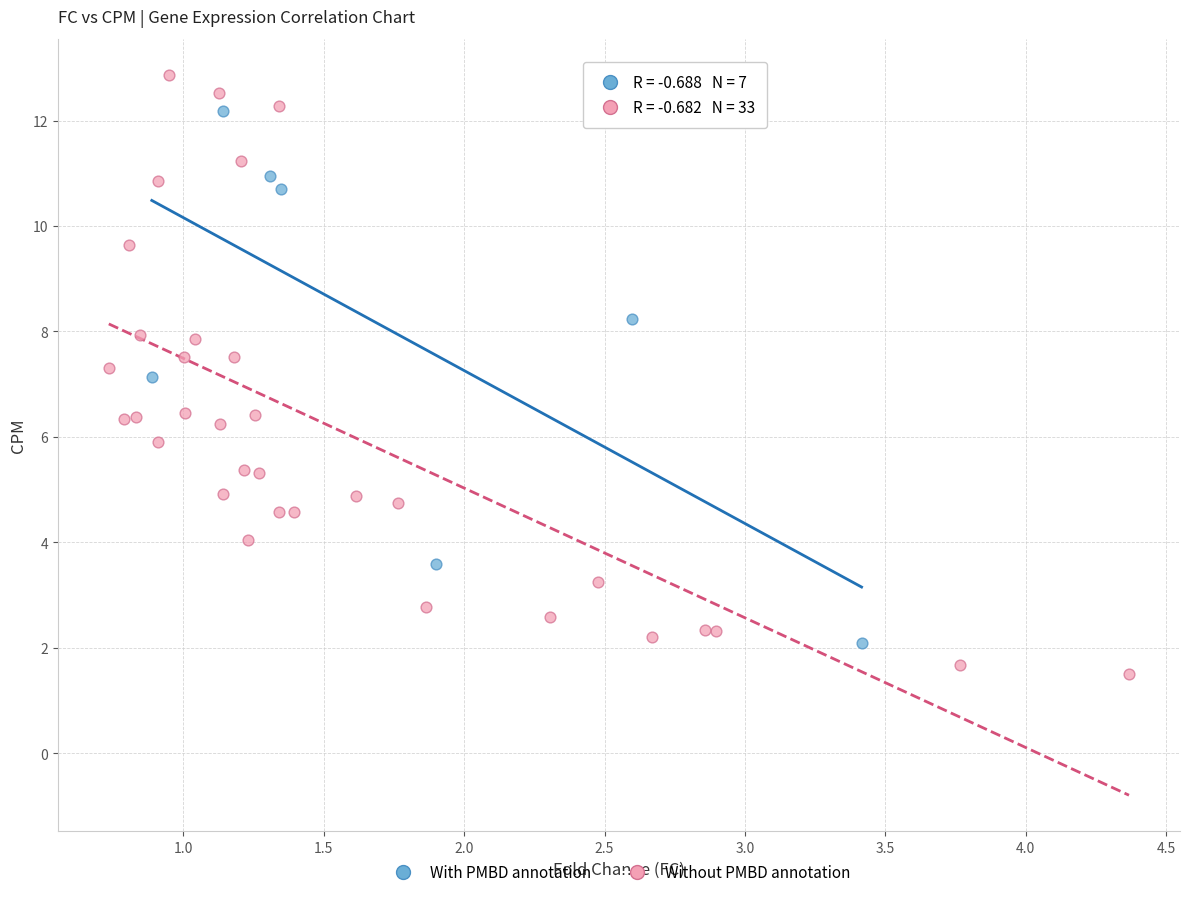

What are all the series names shown in the legend?

With PMBD annotation, Without PMBD annotation